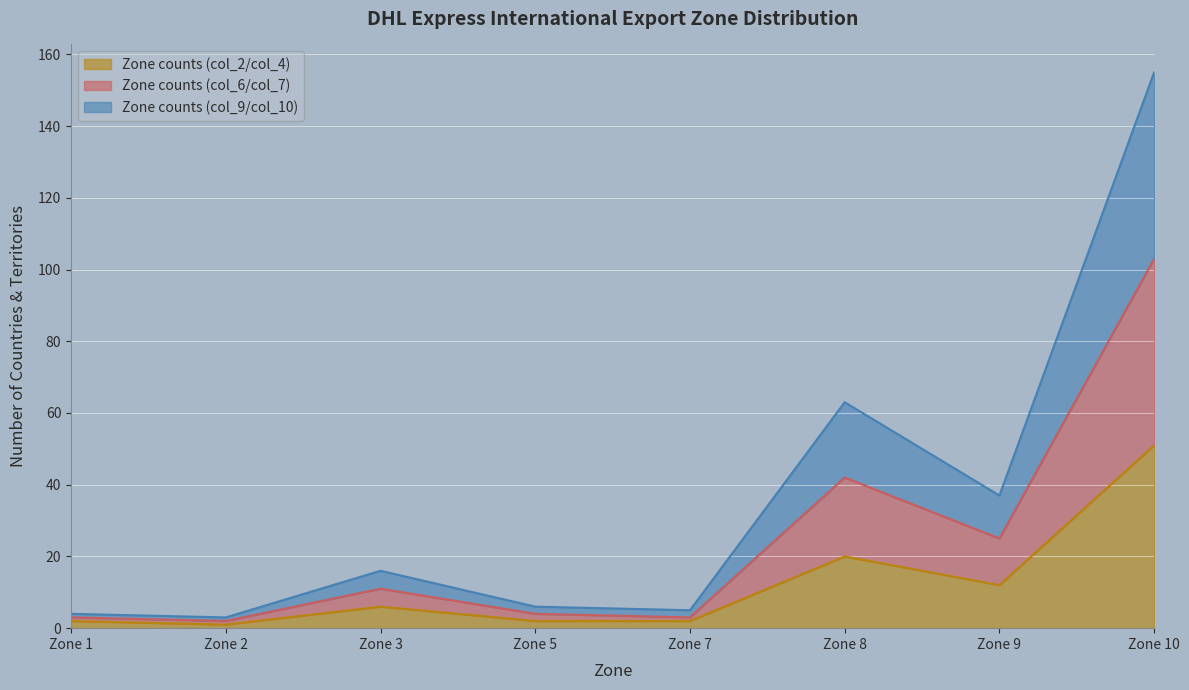

Which series has the widest spread of values?

Zone counts (col_9/col_10)